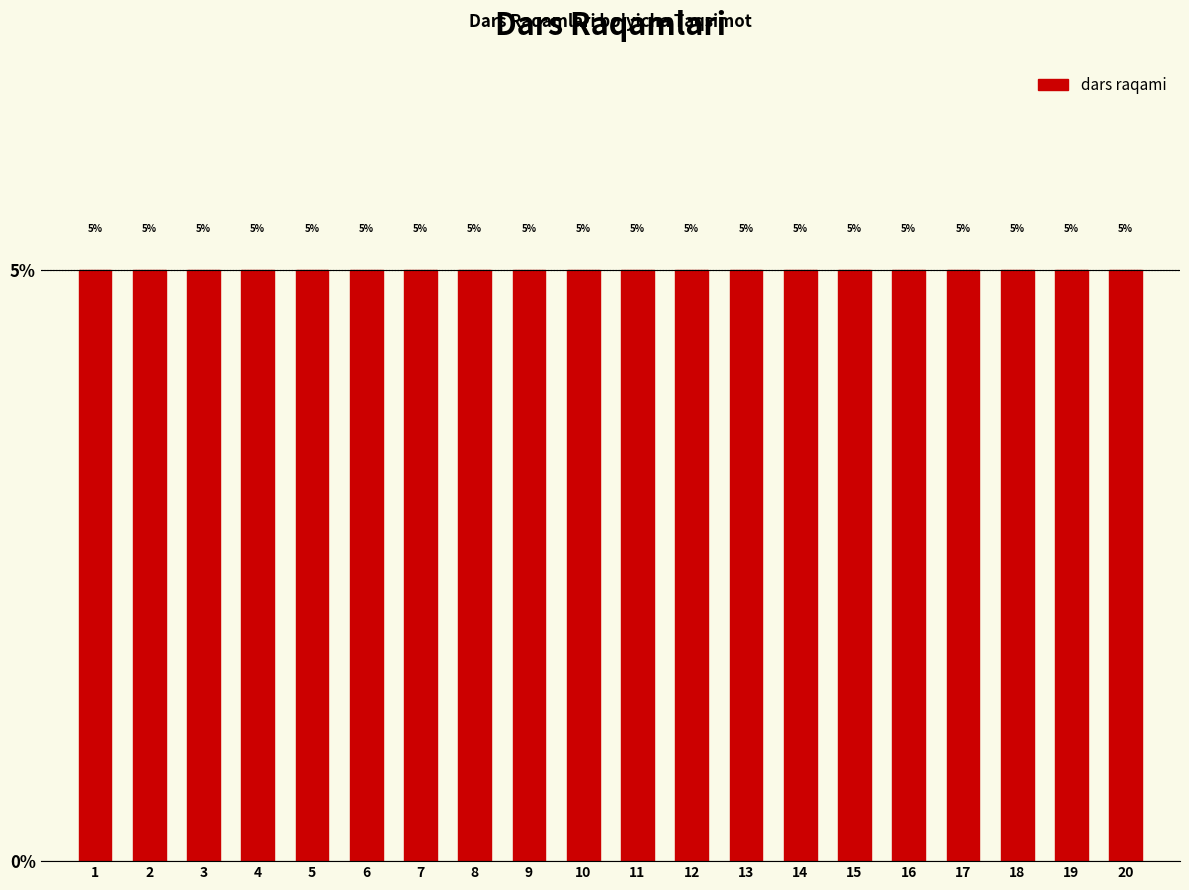

How tall is the bar that spans 18.5 to 19.5 on the x-axis?

5